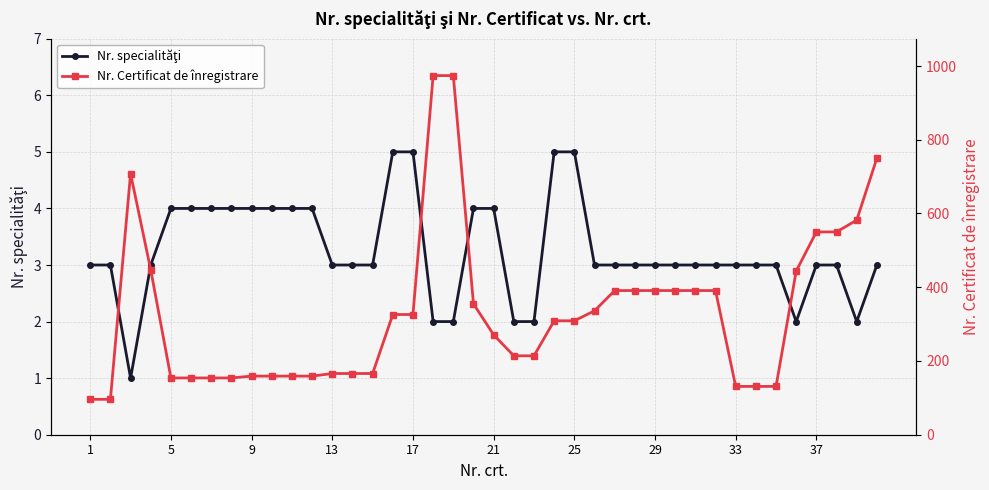

Reading right to left, transcribe all the data shown in this chart.

Nr. specialităţi: 3	2	3	3	2	3	3	3	3	3	3	3	3	3	3	5	5	2	2	4	4	2	2	5	5	3	3	3	4	4	4	4	4	4	4	4	3	1	3	3
Nr. Certificat de înregistrare: 750	582	550	550	444	131	131	131	391	391	391	391	391	391	336	309	309	214	214	271	355	974	974	326	326	166	166	166	159	159	159	159	154	154	154	154	447	708	96	96